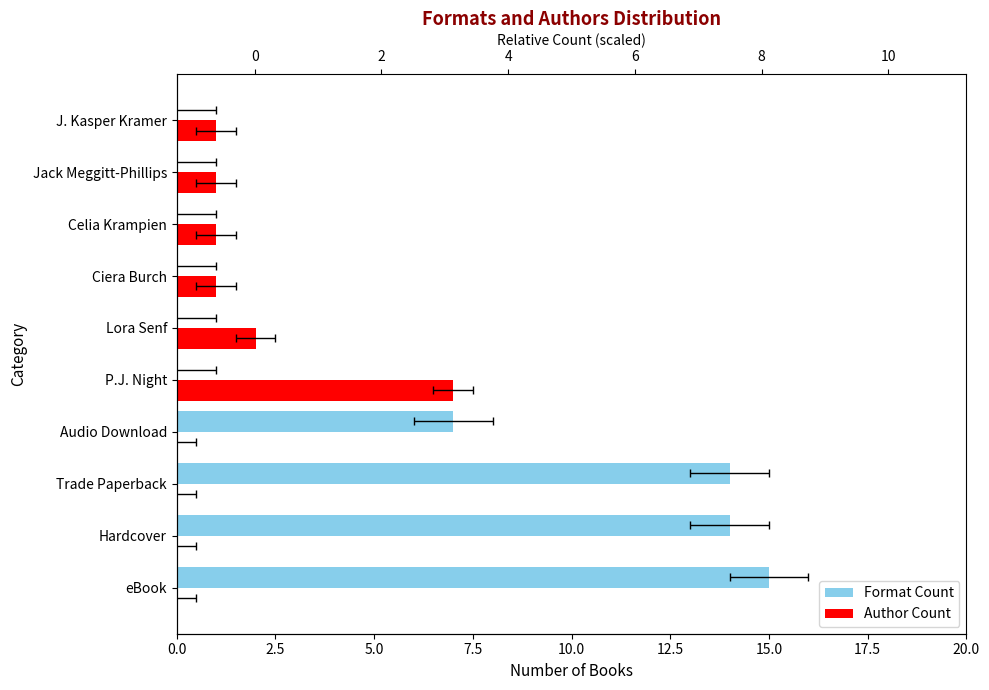

The value of Author Count at Hardcover is 0. True or false?

True